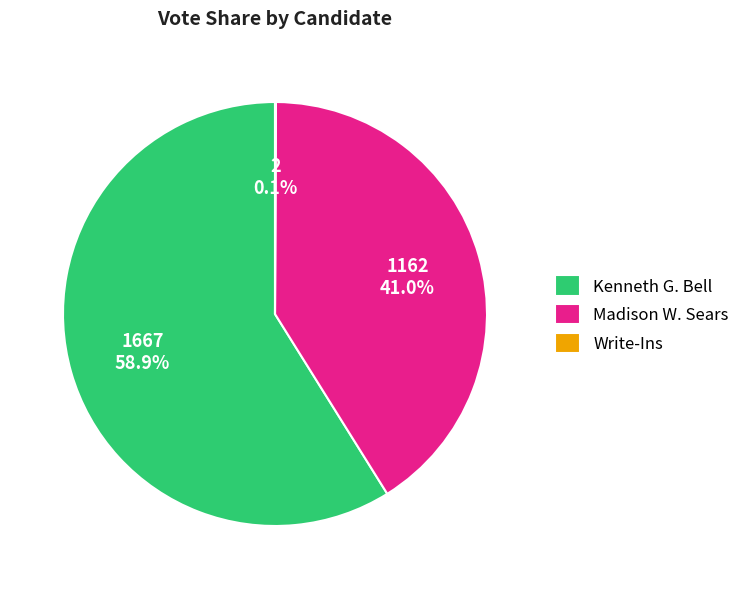

Which has a higher value, Madison W. Sears or Kenneth G. Bell?

Kenneth G. Bell